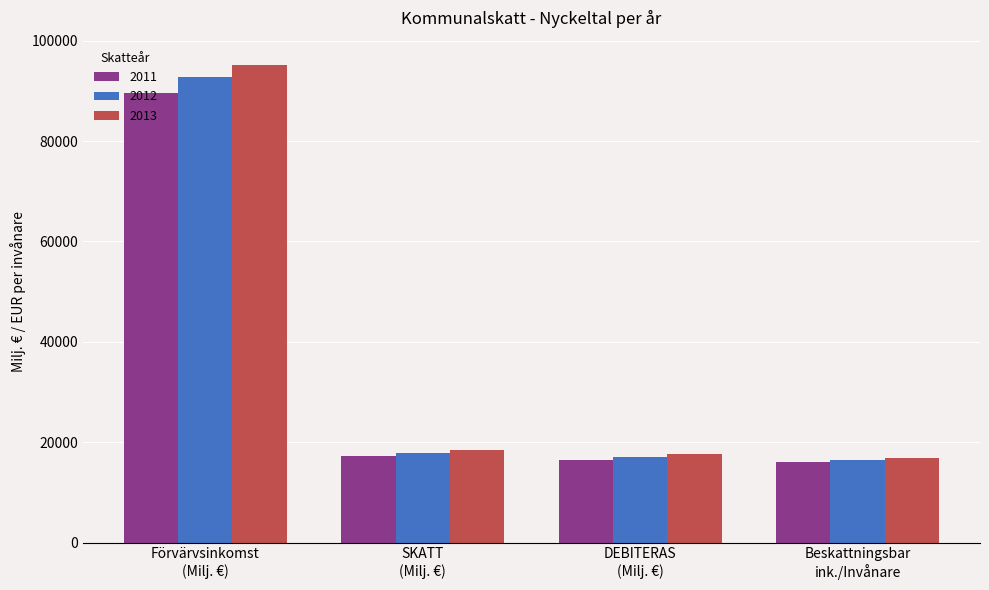

What position from the right is Beskattningsbar
ink./Invånare?

1